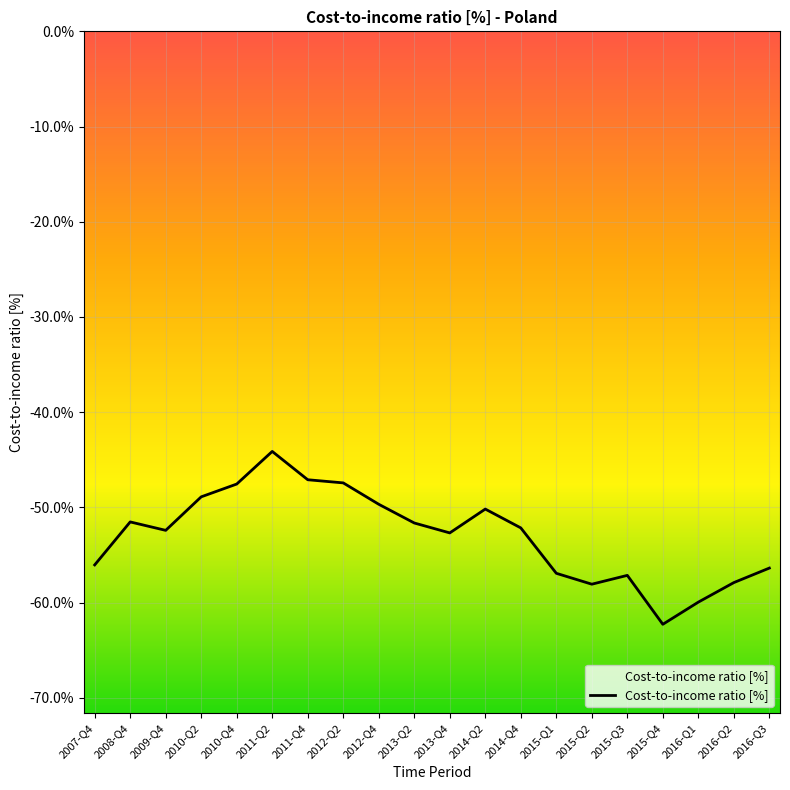

True or false: the data shows -11.7 at 2011-Q2.

False